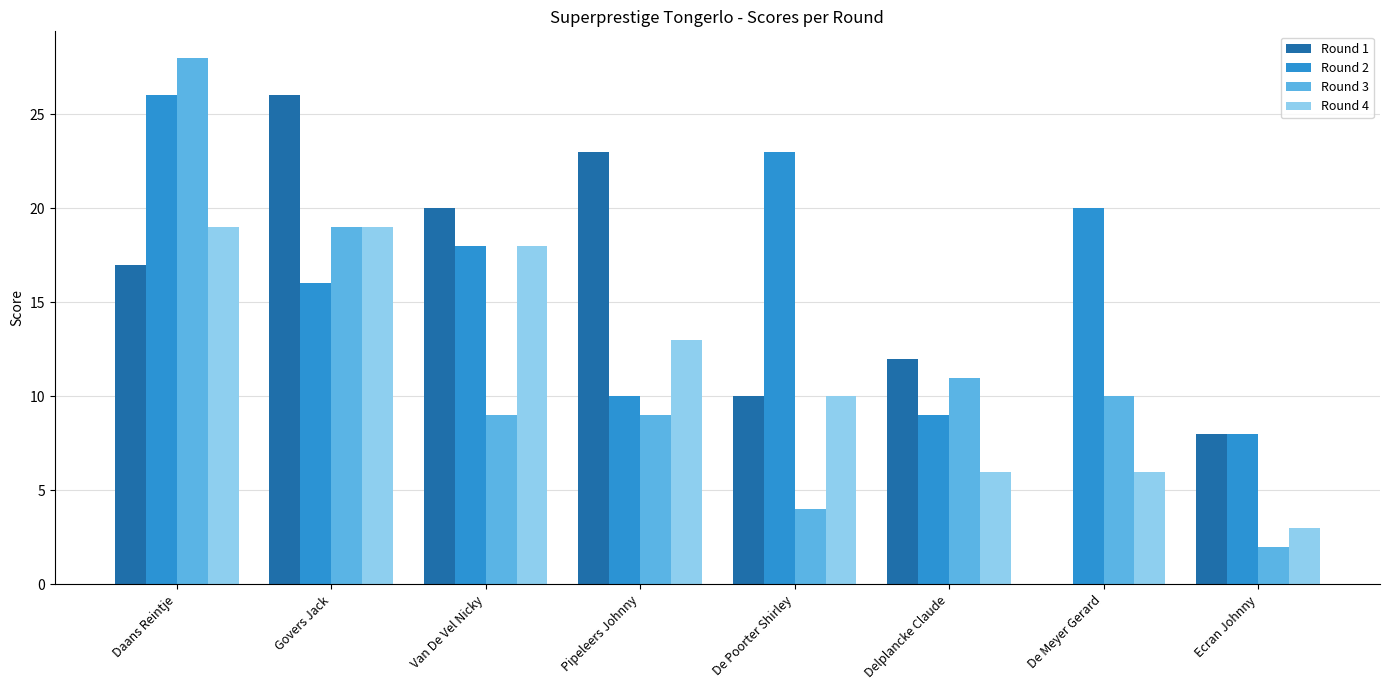

At which category does the chart reach its peak across all series?

Daans Reintje